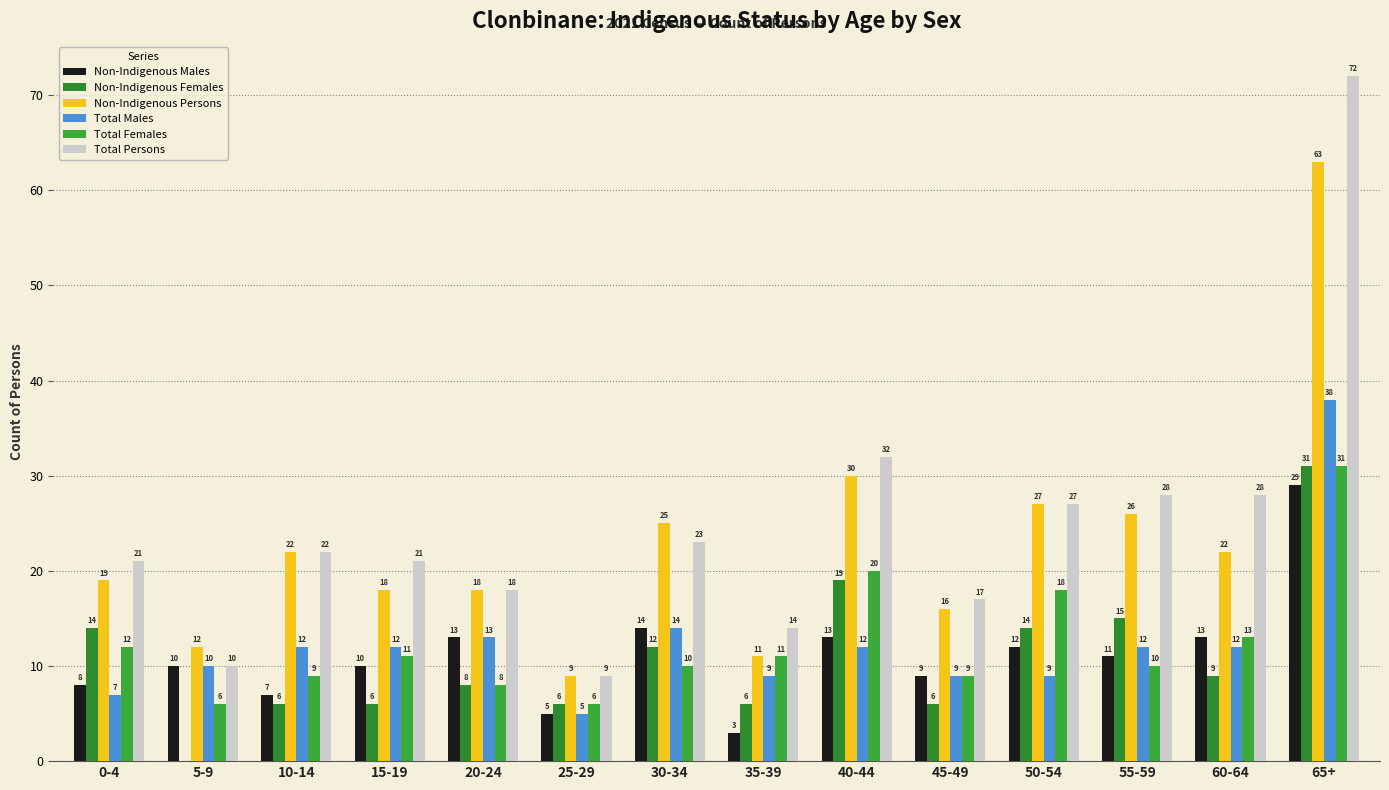

At how many categories does at least one series exceed 38?

1